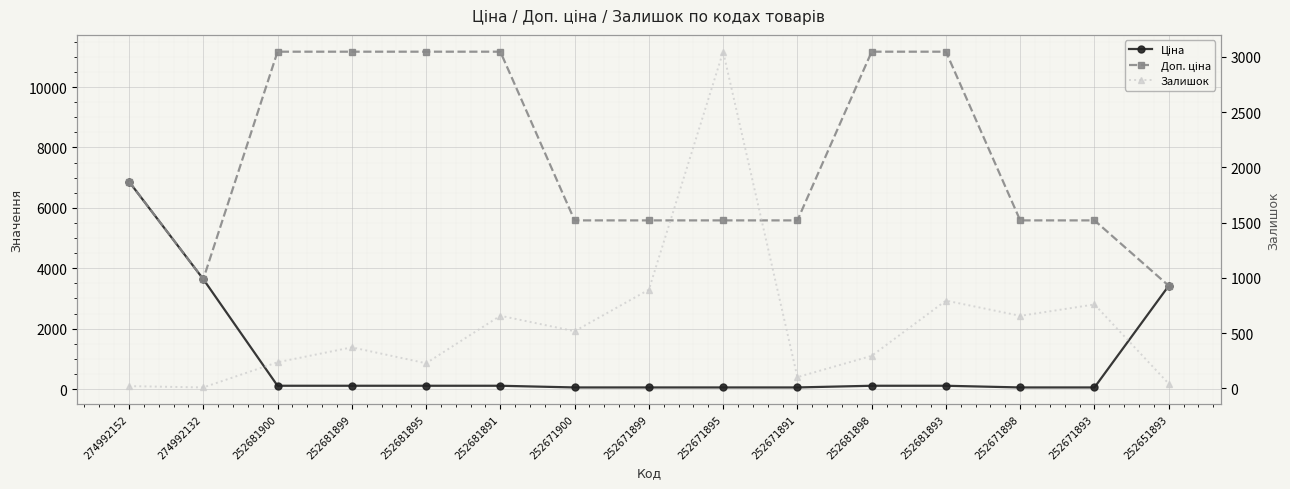

Reading left to right, list all the values displayed in this chart.

Ціна: 6869.4	3640.8	111.7	111.7	111.7	111.7	55.9	55.9	55.9	55.9	111.7	111.7	55.9	55.9	3420.6
Доп. ціна: 6869.4	3641.0	11169.0	11169.0	11169.0	11169.0	5585.0	5585.0	5585.0	5585.0	11169.0	11169.0	5585.0	5585.0	3421.0
Залишок: 21.0	9.0	237.0	372.0	228.0	658.0	518.0	894.0	3048.0	102.0	295.0	795.0	657.0	760.0	43.0